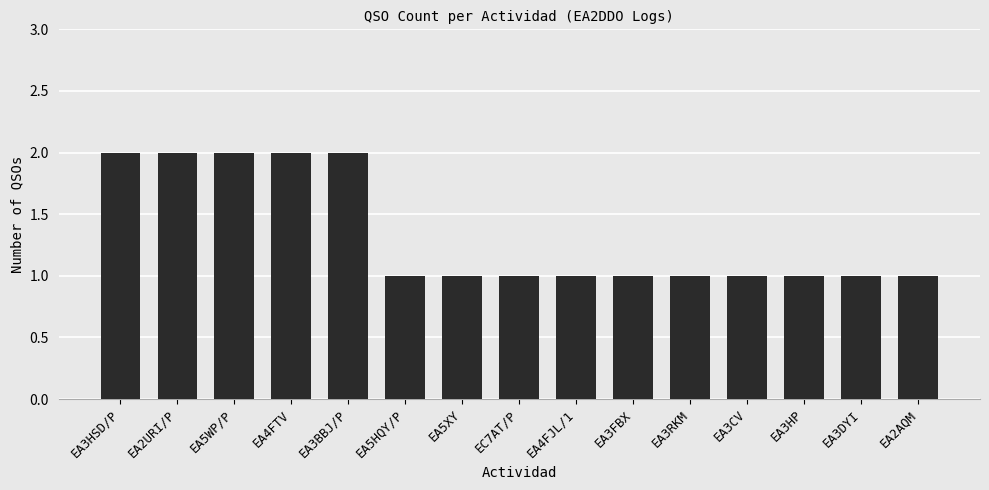

Count the number of categories in the chart.

15